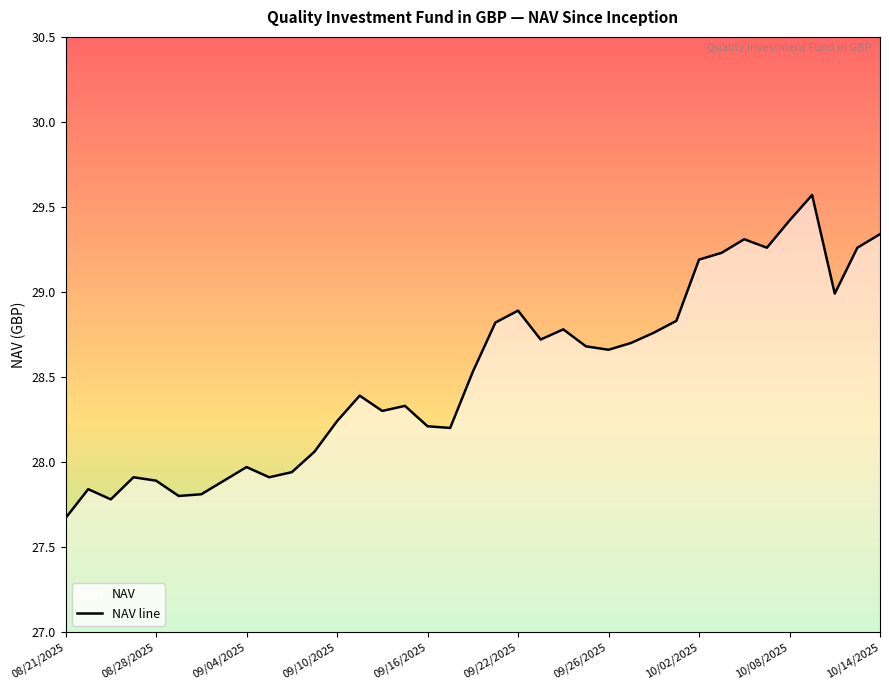

What is the difference between the maximum and minimum values?

1.9